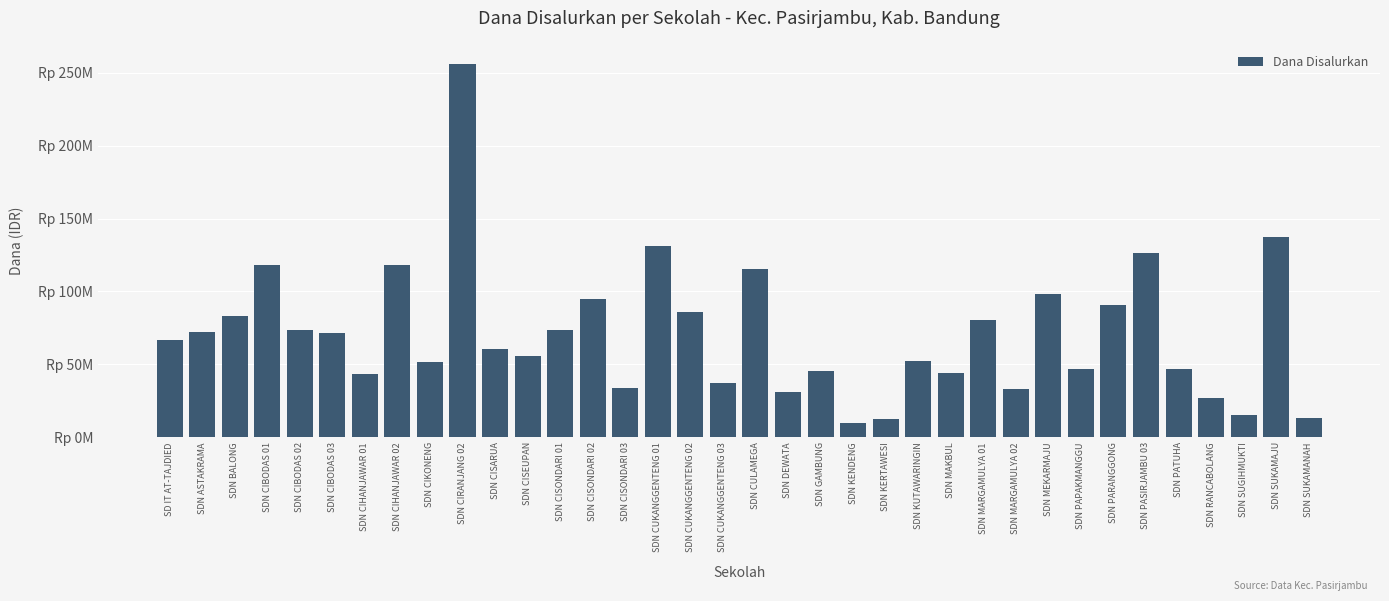

Does the chart contain any negative values?

No